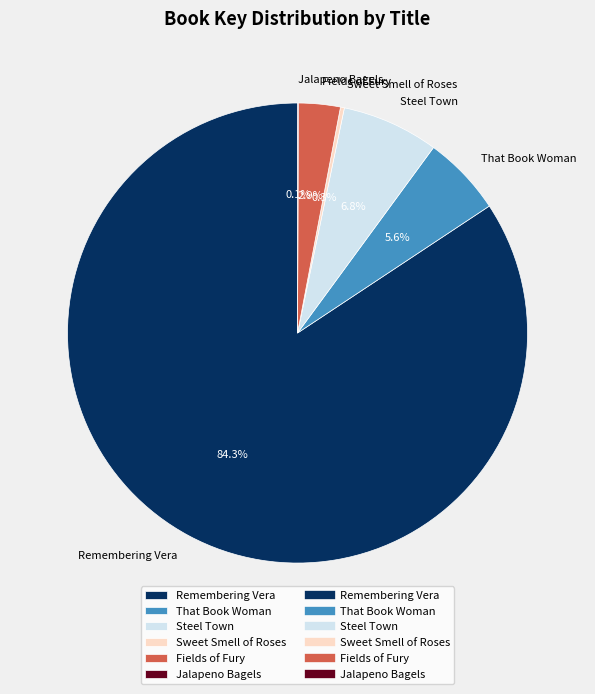

To the nearest percent, what portion does Fields of Fury represent?

3%